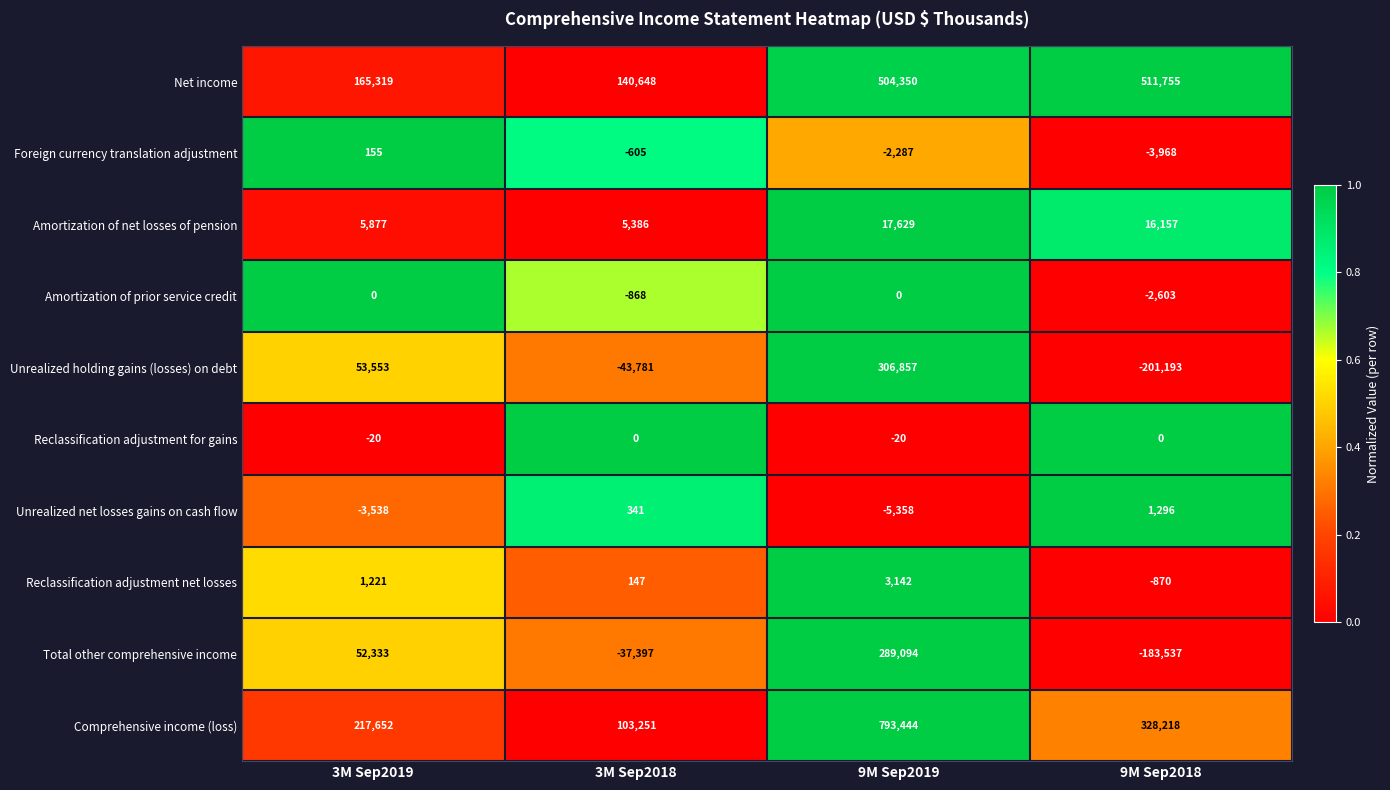

Which series has the largest total across all categories?

Comprehensive income (loss)